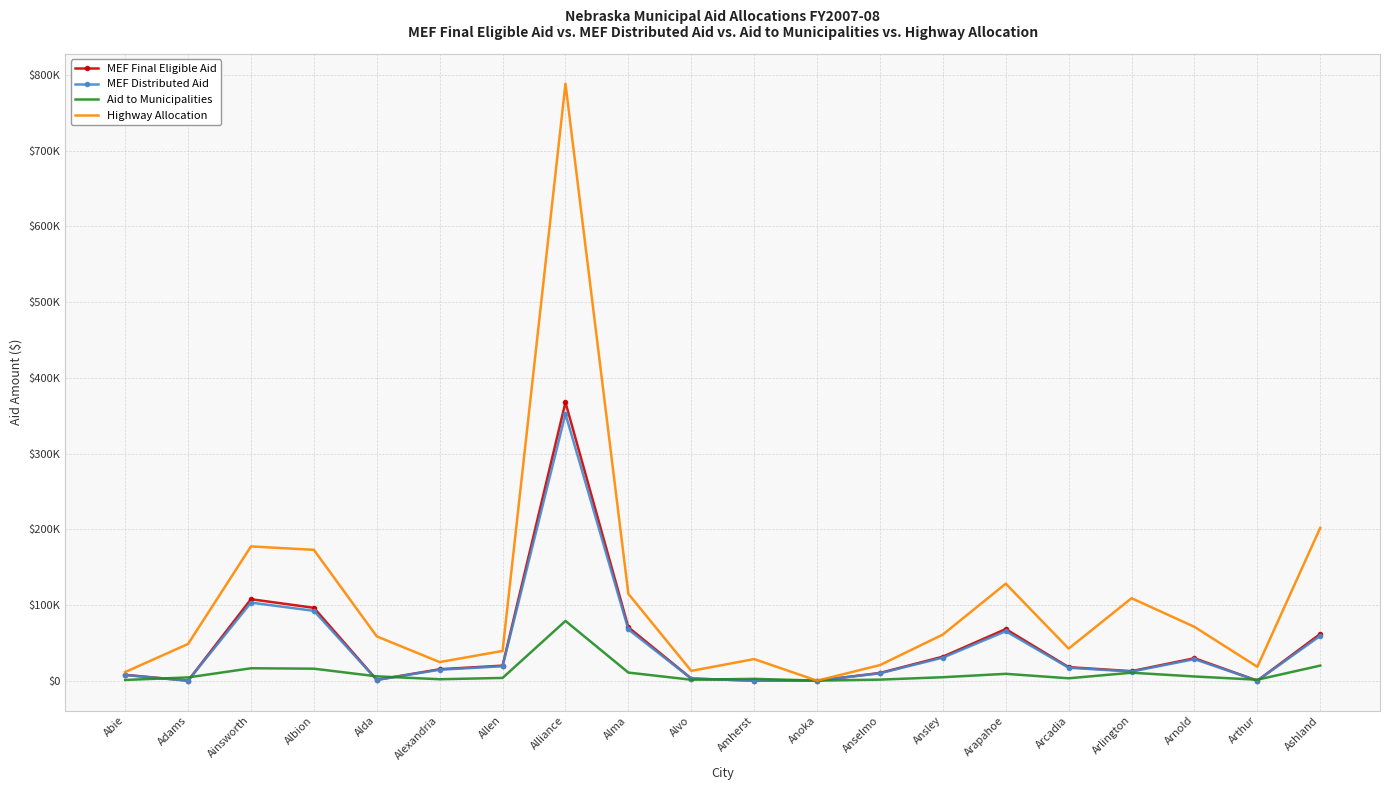

Where do Aid to Municipalities and MEF Final Eligible Aid first cross each other?

Abie and Adams